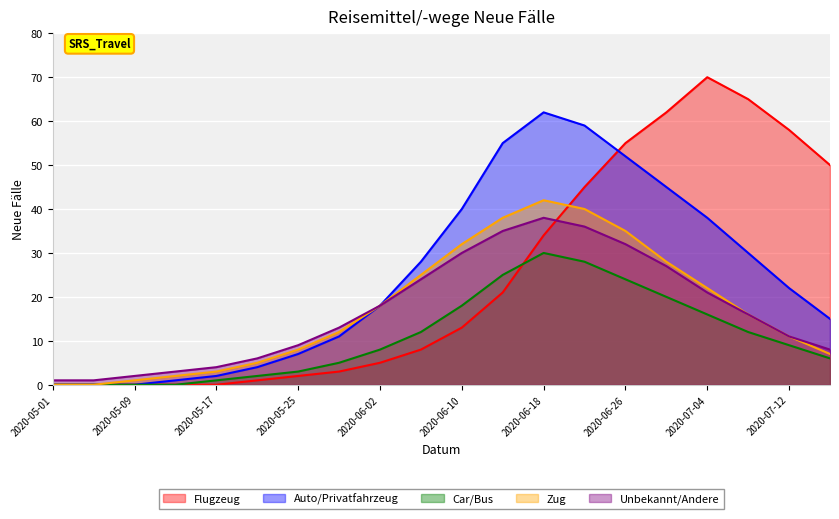

How many values in Car/Bus are above zero?

16